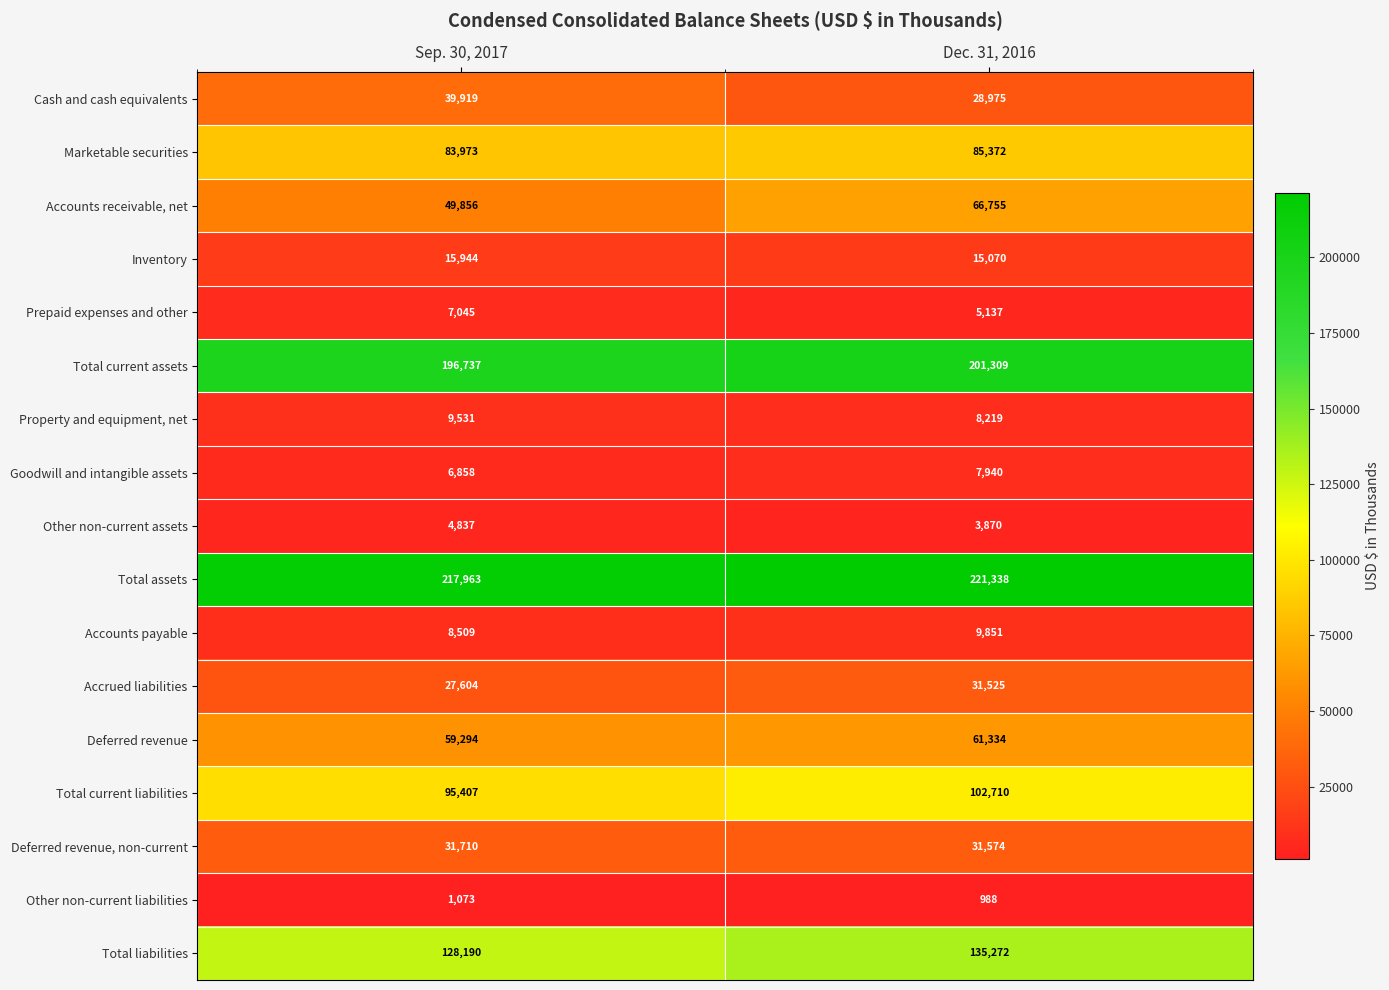

How many distinct data groups are displayed?

17